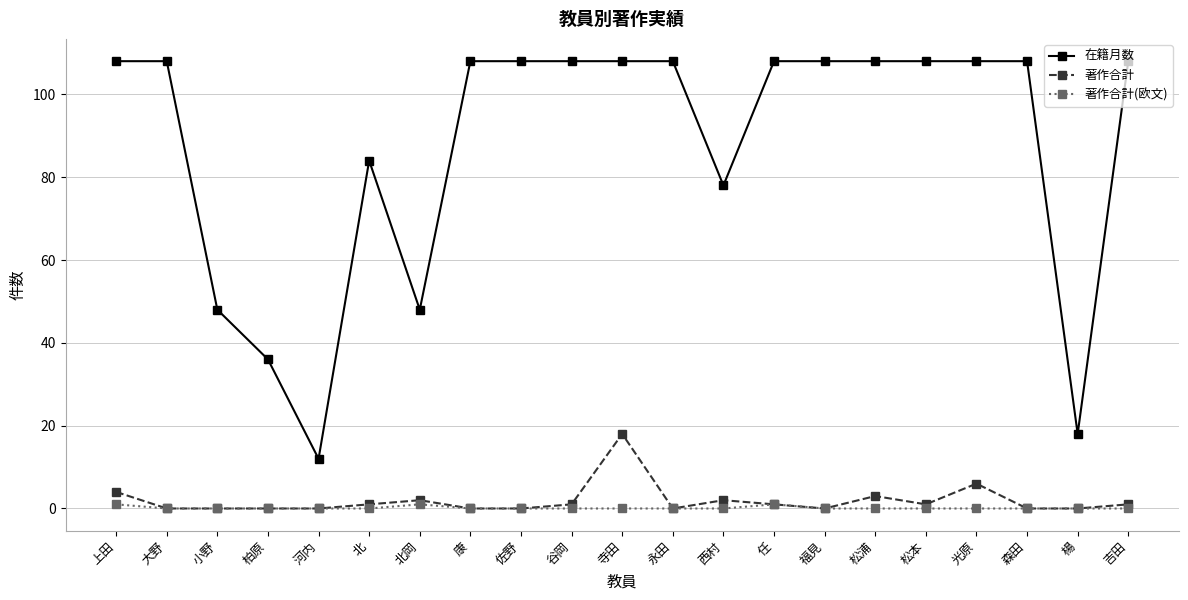

What is the value of the 在籍月数 point at the 11th from the left?

108